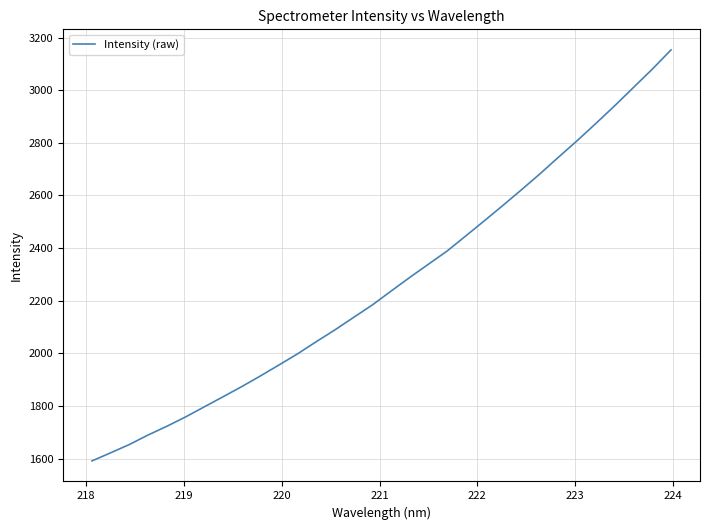

What is the difference between the second highest and second lowest values?

1458.5